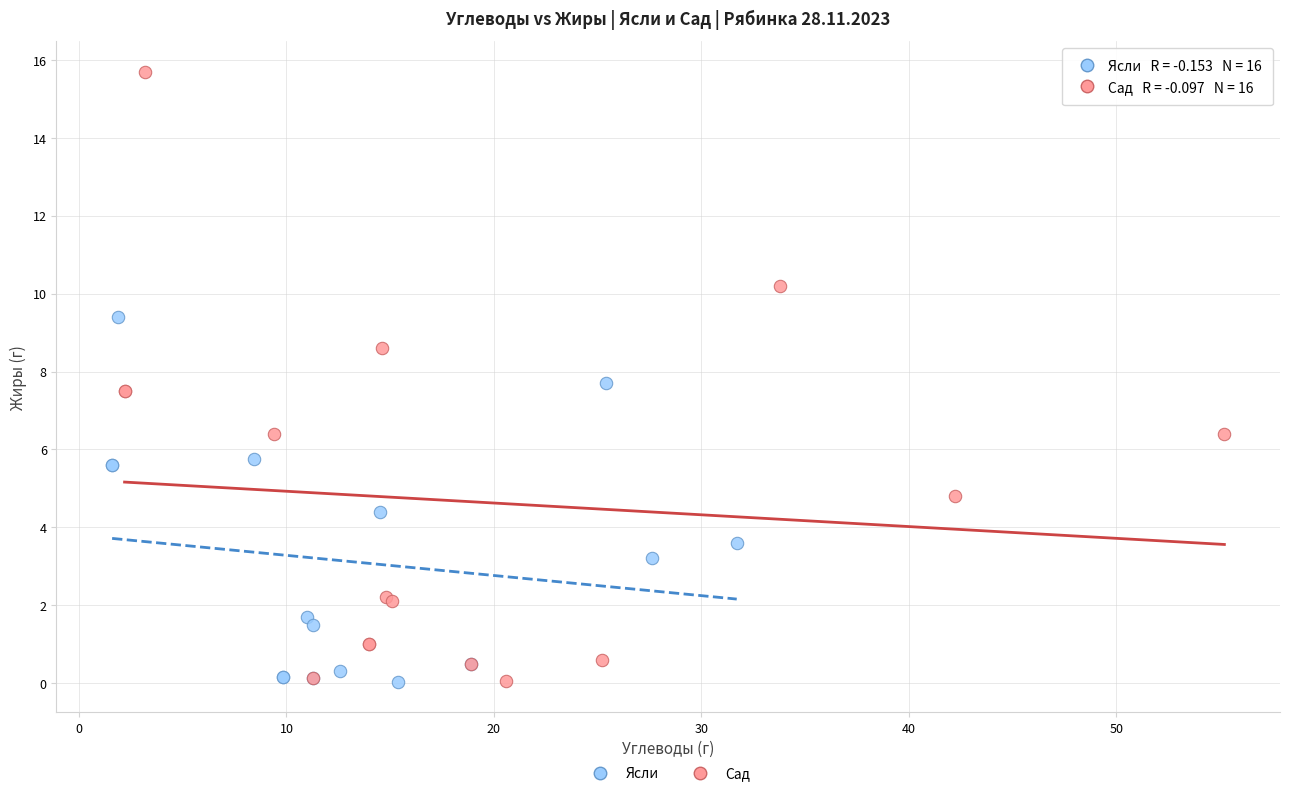

What are all the series names shown in the legend?

Ясли, Сад